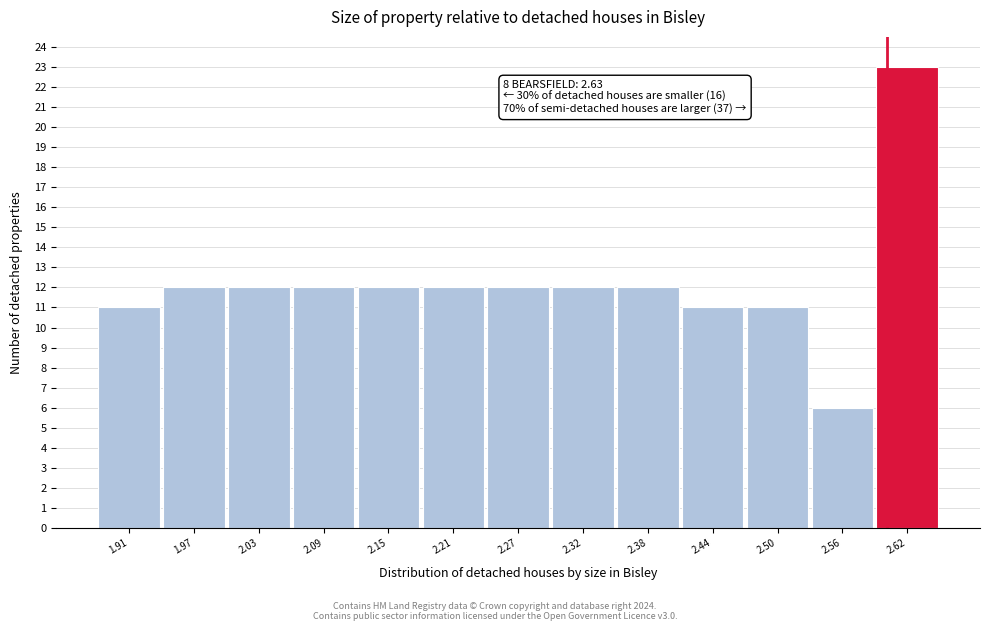

Reading left to right, list all the values displayed in this chart.

11	12	12	12	12	12	12	12	12	11	11	6	23